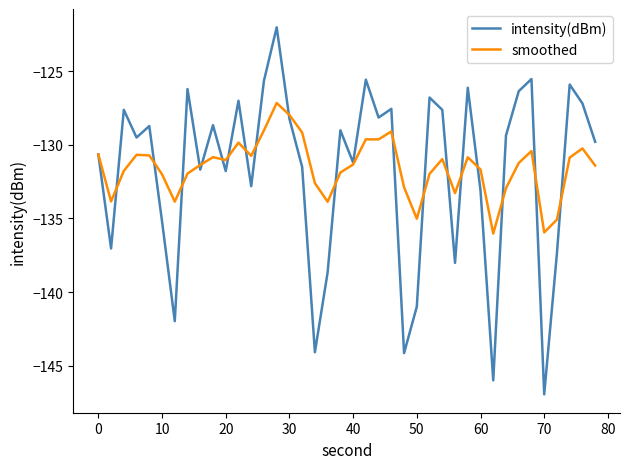

What is the lowest value of the smoothed series?

-136.0